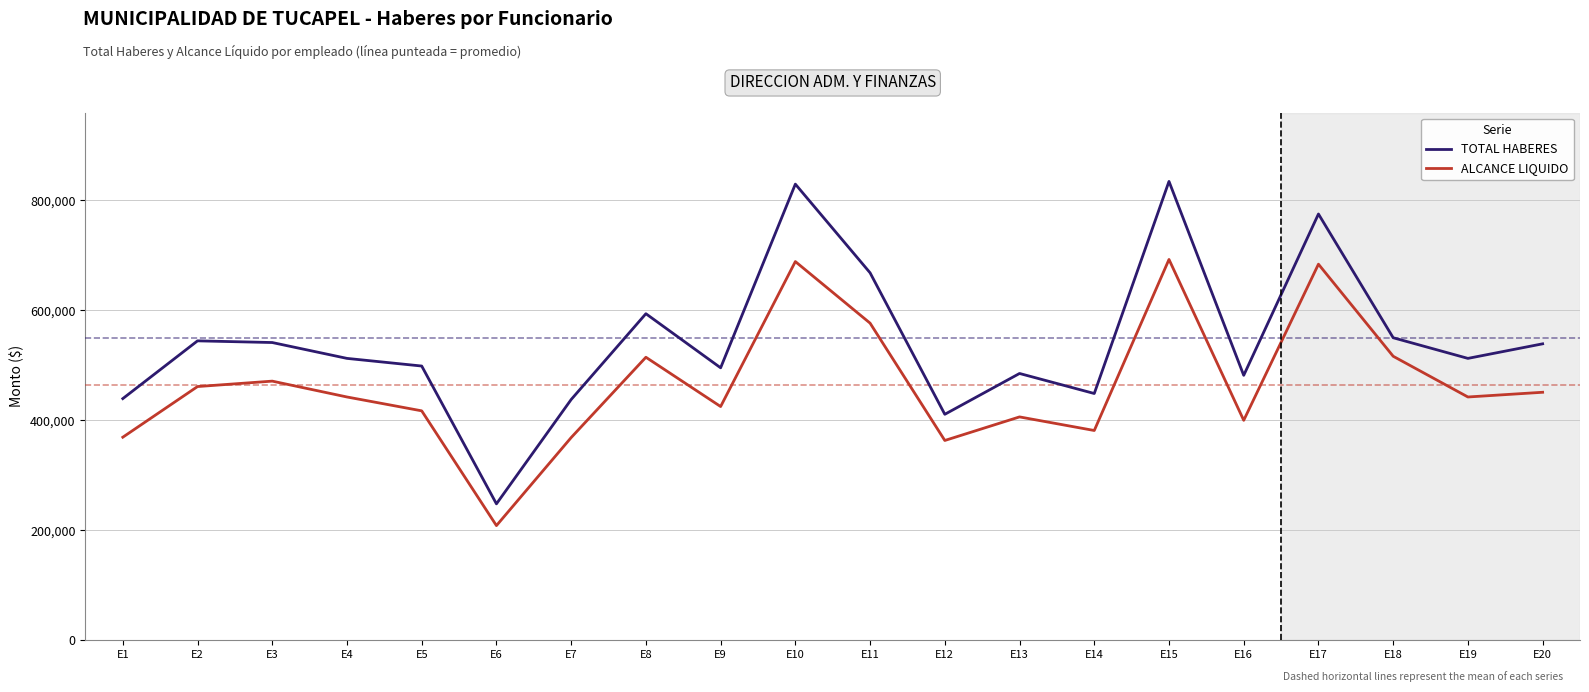

Which series has the widest spread of values?

TOTAL HABERES